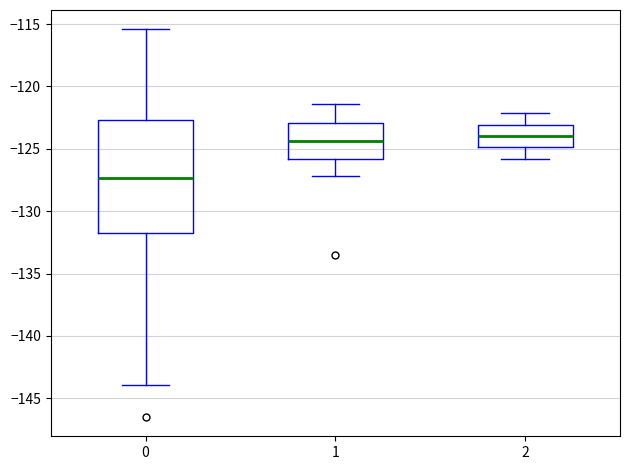

Where does the lower whisker of the box at x = 0 end on the y-axis? The values are not printed on the chart, so give them approximately, as read against the axis.

-144.0